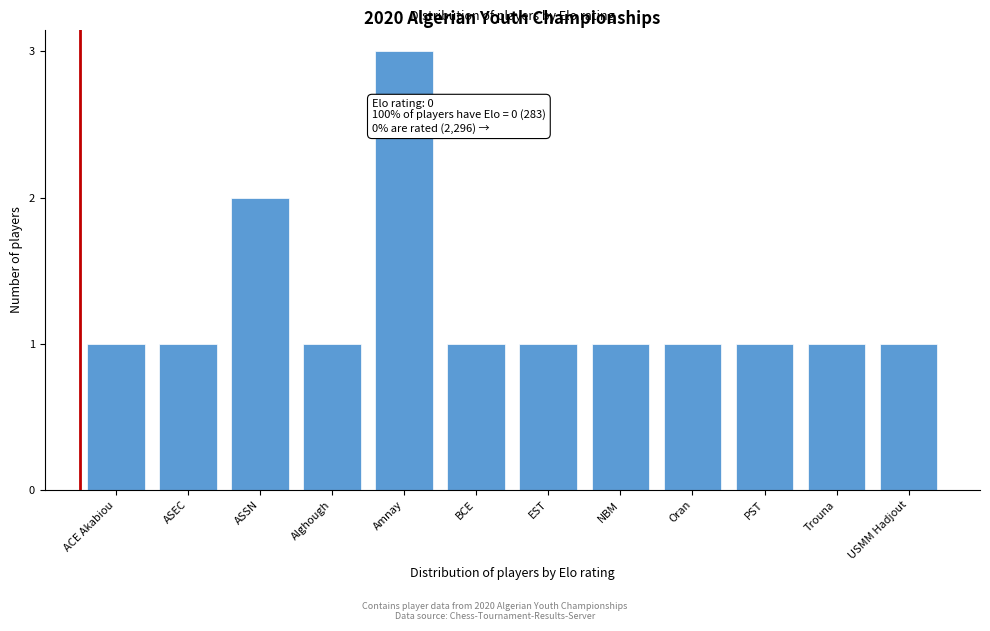

Reading left to right, what are all the values shown in this chart?

1	1	2	1	3	1	1	1	1	1	1	1